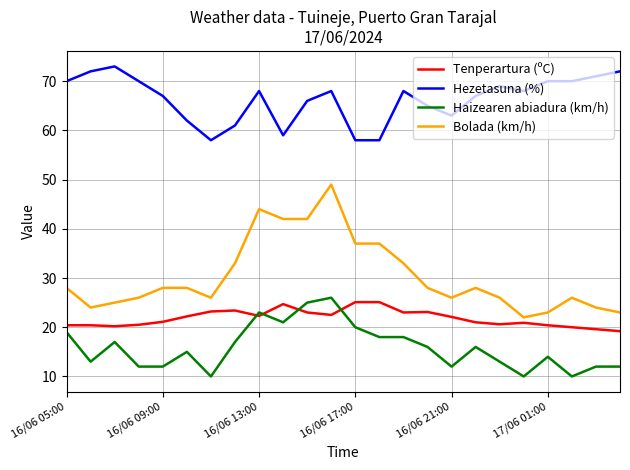

What is the greatest value displayed?

73.0